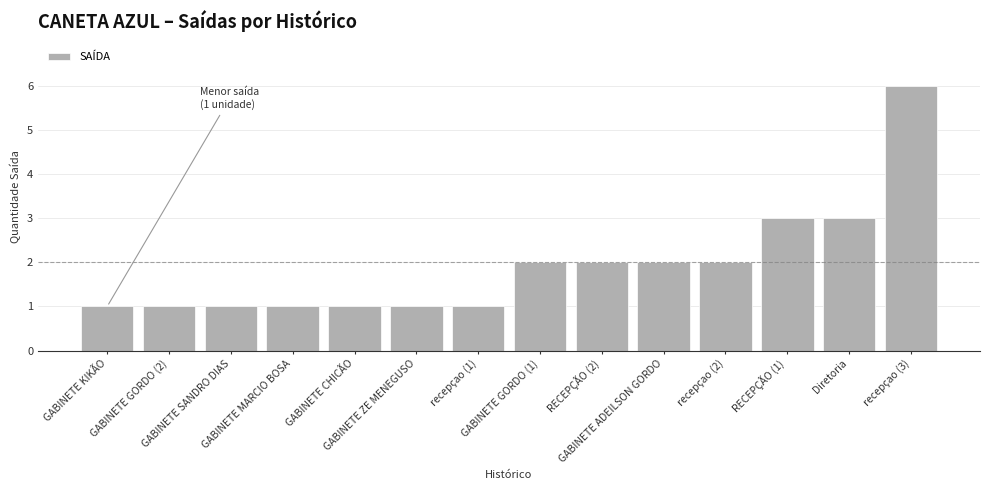

Count the number of categories in the chart.

14